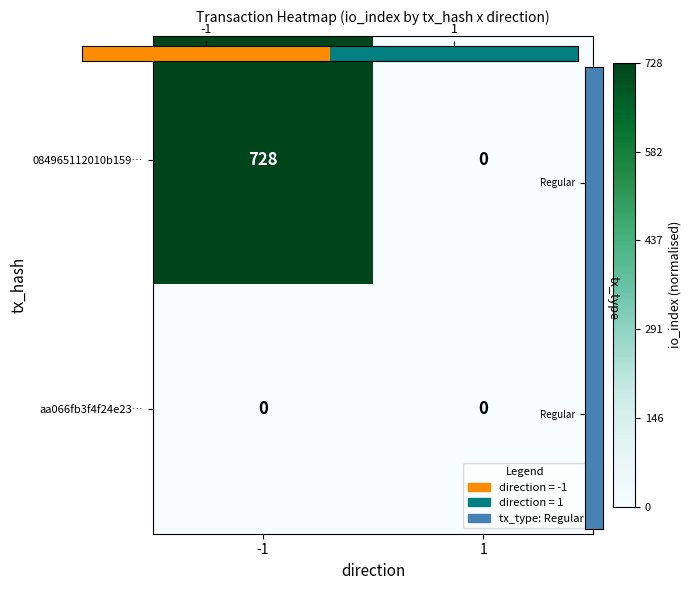

Reading left to right, transcribe all the data shown in this chart.

084965112010b159…: 728	0
aa066fb3f4f24e23…: 0	0